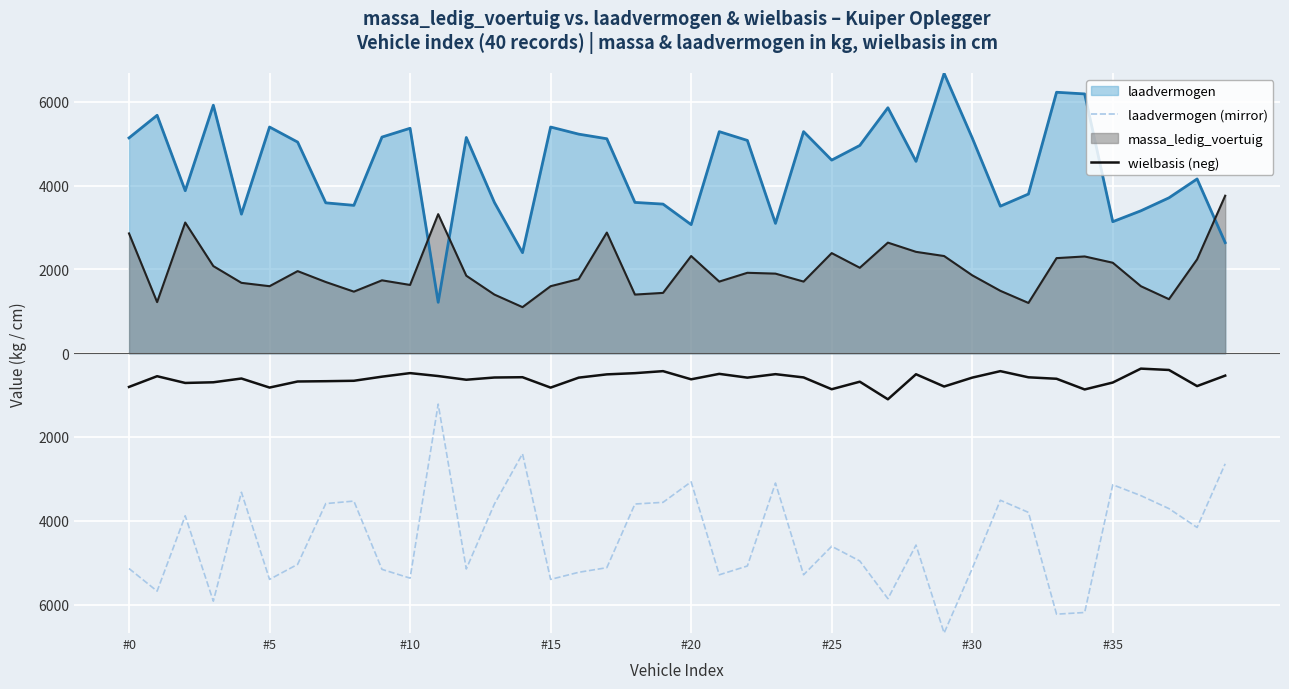

What are all the series names shown in the legend?

laadvermogen, laadvermogen (mirror), massa_ledig_voertuig, wielbasis (neg)